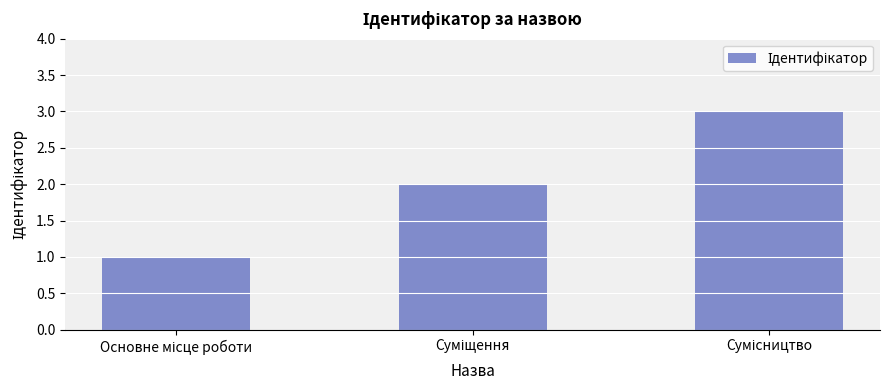

What is the minimum value shown in the chart?

1